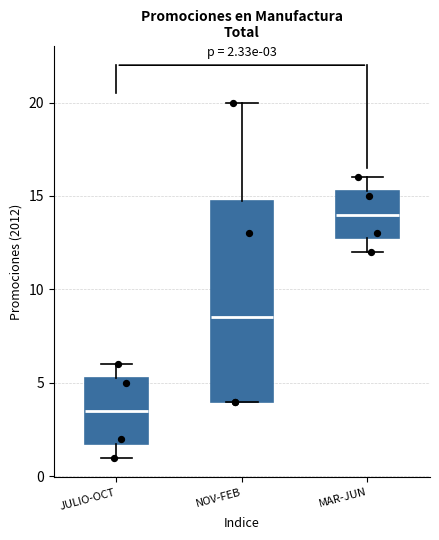

Which box has the lowest median line?

JULIO-OCT